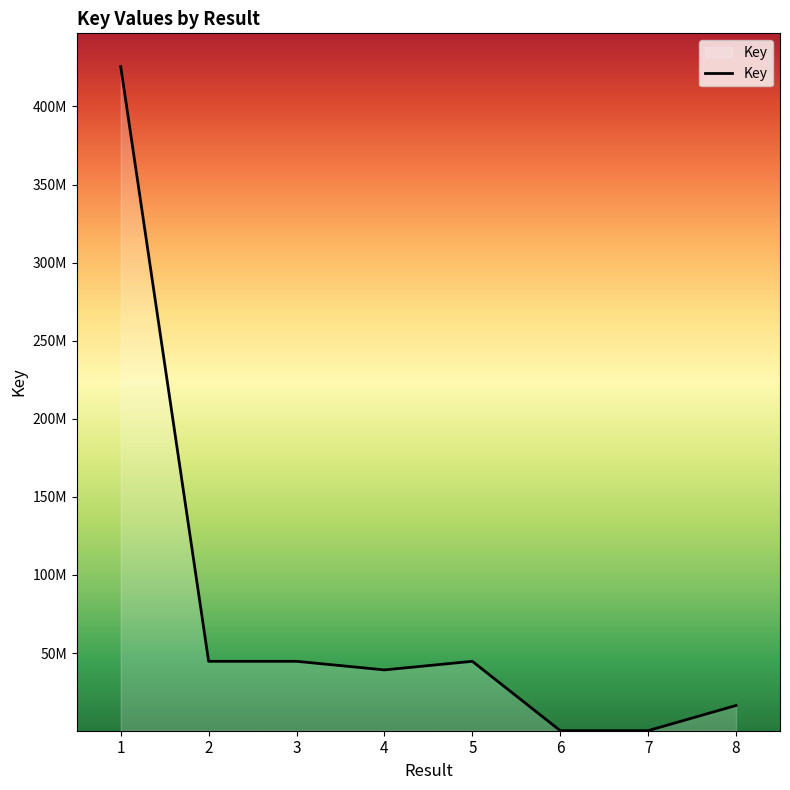

Is this an area chart (filled region under the line)?

Yes